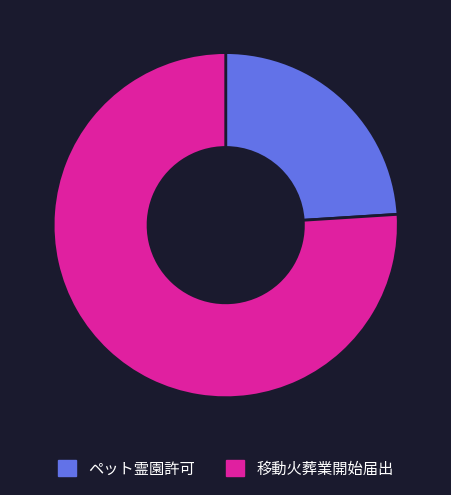

Rank the categories by value from lowest to highest.

ペット霊園許可, 移動火葬業開始届出